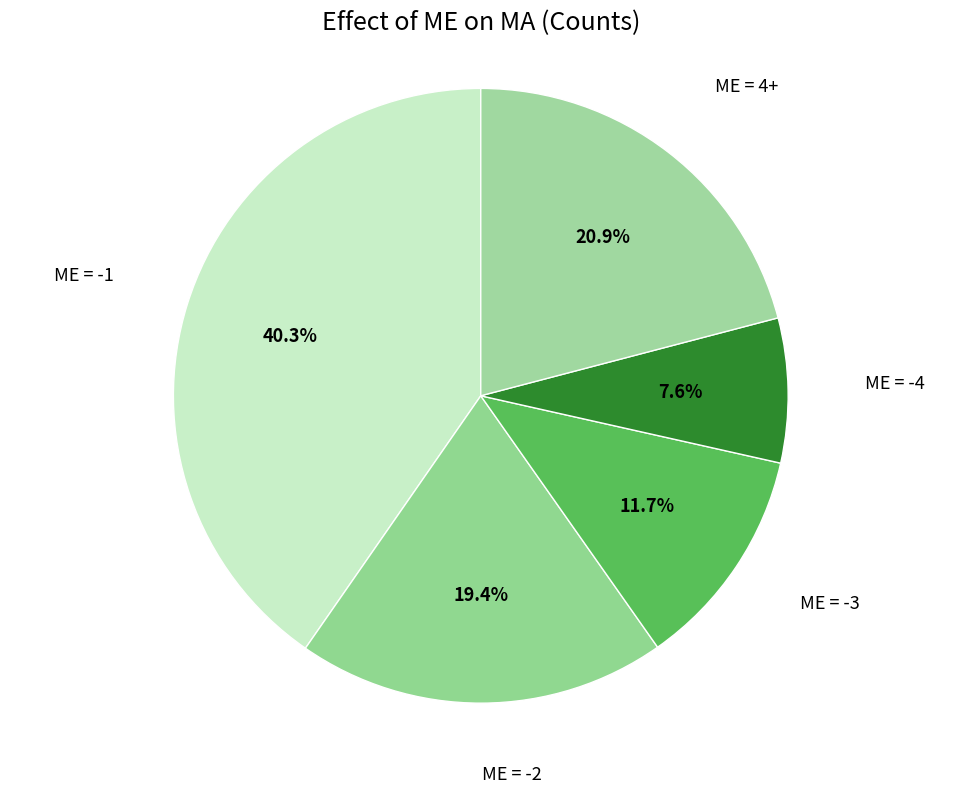

Rank the categories by value from highest to lowest.

ME = -1, ME = 4+, ME = -2, ME = -3, ME = -4